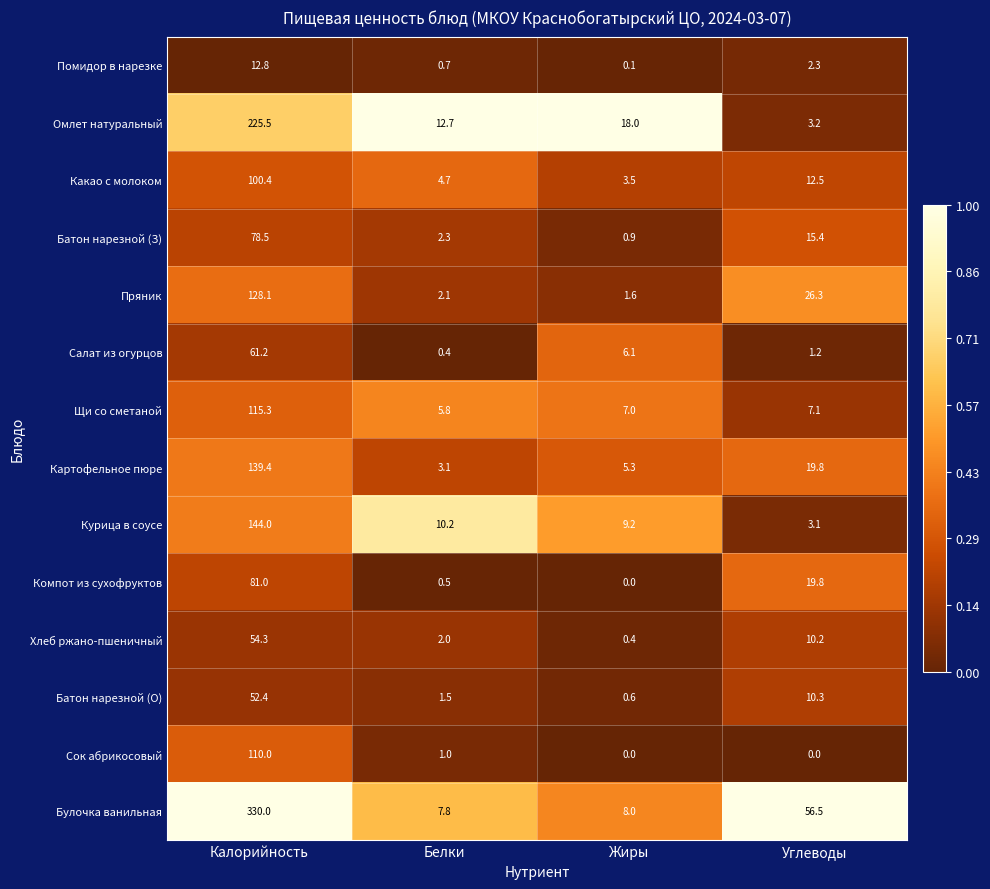

What is the difference between the highest and lowest values at Жиры?

18.0